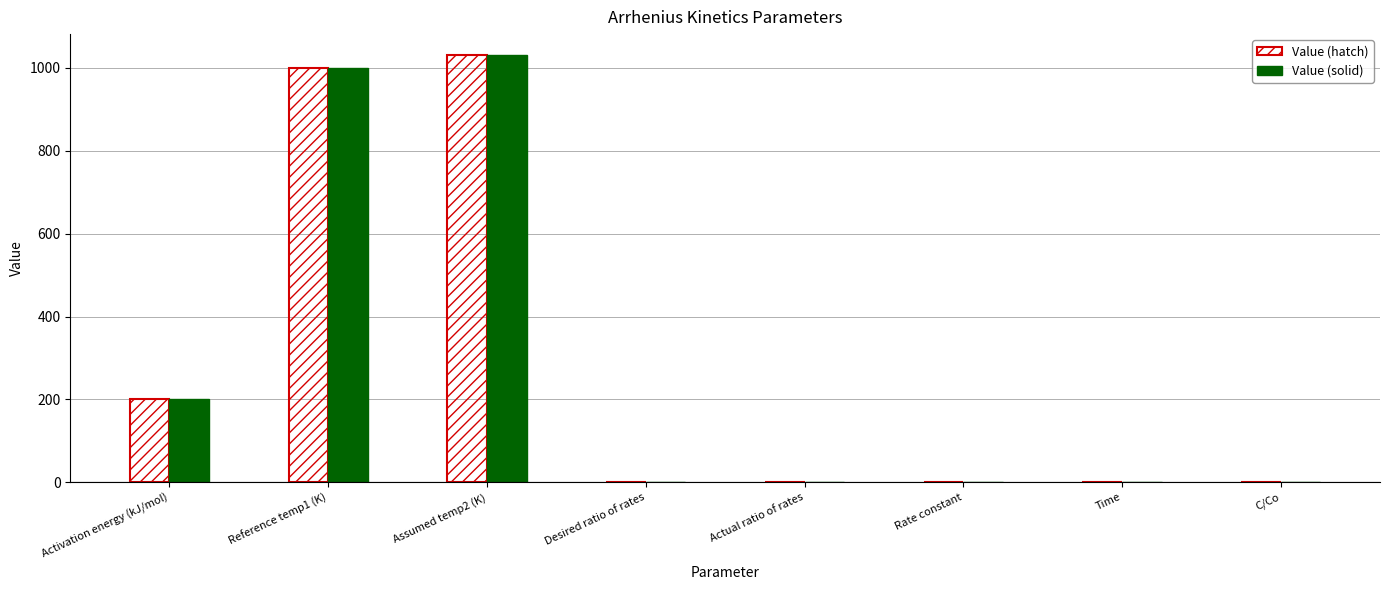

Which category has the highest value in the Value (solid) series?

Assumed temp2 (K)